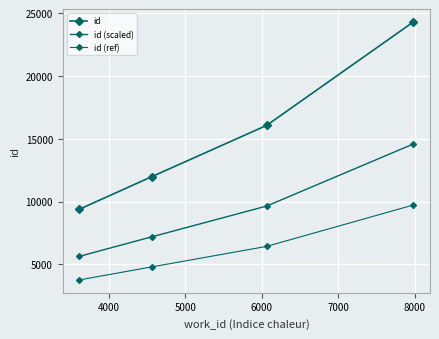

Count the number of categories in the chart.

4